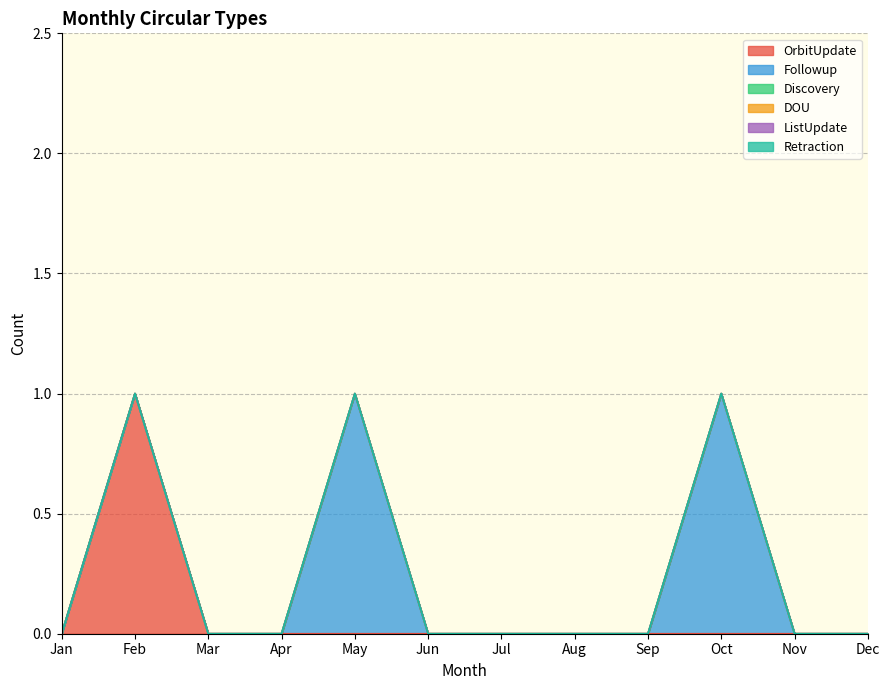

List the labels in order of Discovery value, smallest first.

Jan, Feb, Mar, Apr, May, Jun, Jul, Aug, Sep, Oct, Nov, Dec